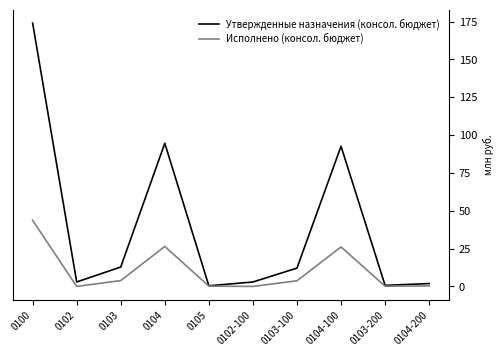

At which category does Утвержденные назначения (консол. бюджет) reach its first local peak?

0104